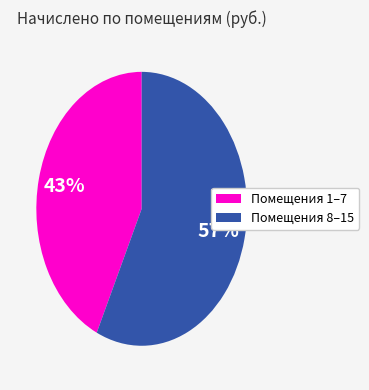

To the nearest percent, what is the average slice percentage?

50%